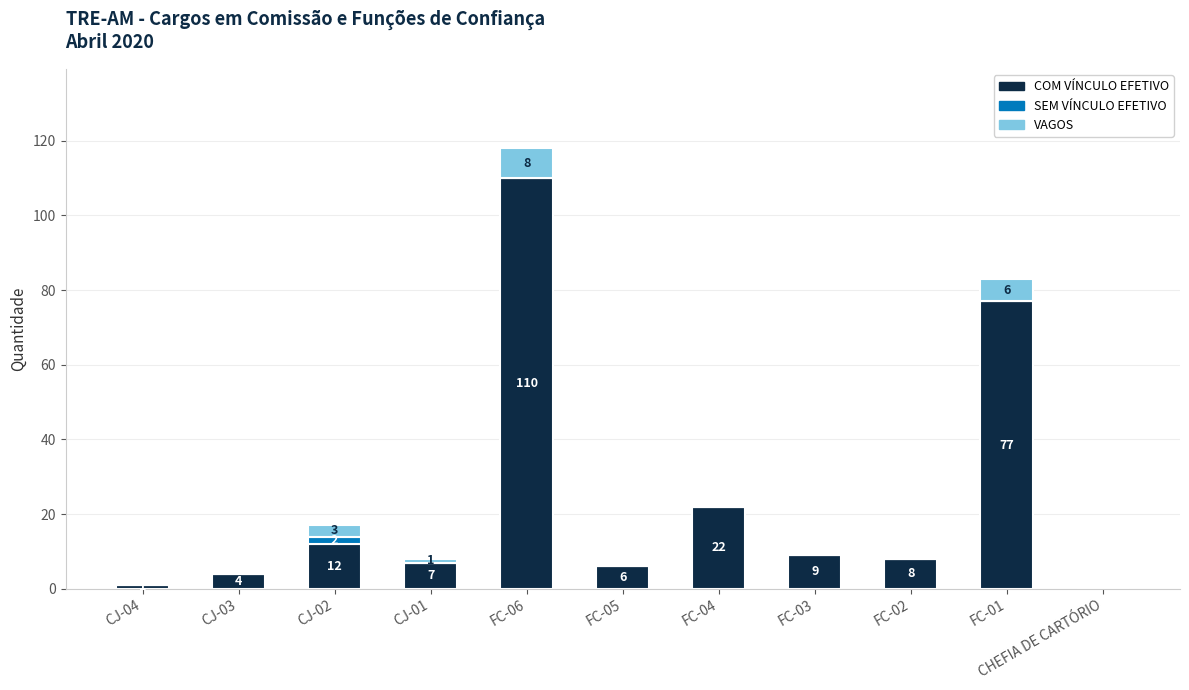

At which label is COM VÍNCULO EFETIVO closest to 55?

FC-01